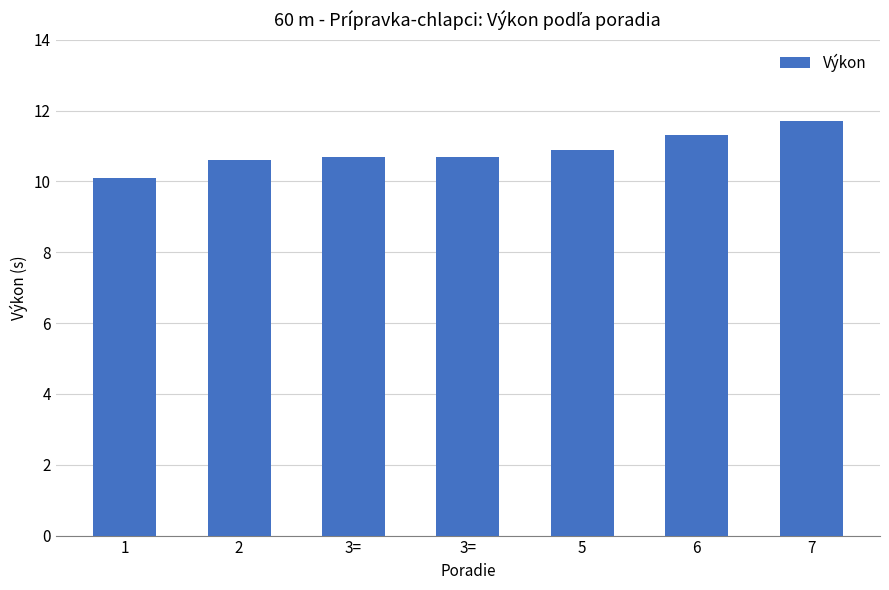

What is the label of the 2nd bar from the left?

2